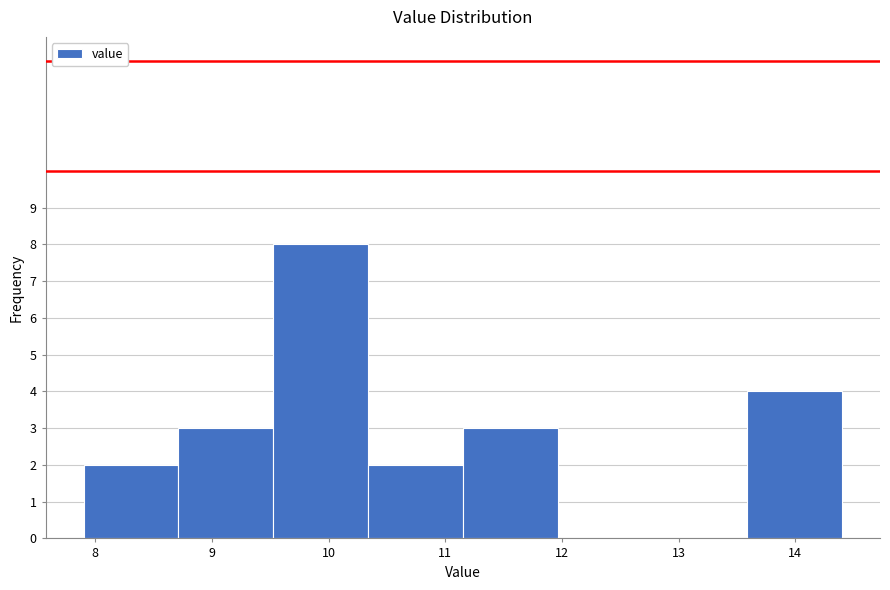

Reading left to right, transcribe this chart: for each bar, give the range it covers on the x-axis and its height. Neither the bar edges nor the heights are printed on the chart, so give them approximately, as read against the axes.

7.9 to 8.7: 2
8.7 to 9.5: 3
9.5 to 10.3: 8
10.3 to 11.2: 2
11.2 to 12.0: 3
12.0 to 12.8: 0
12.8 to 13.6: 0
13.6 to 14.4: 4